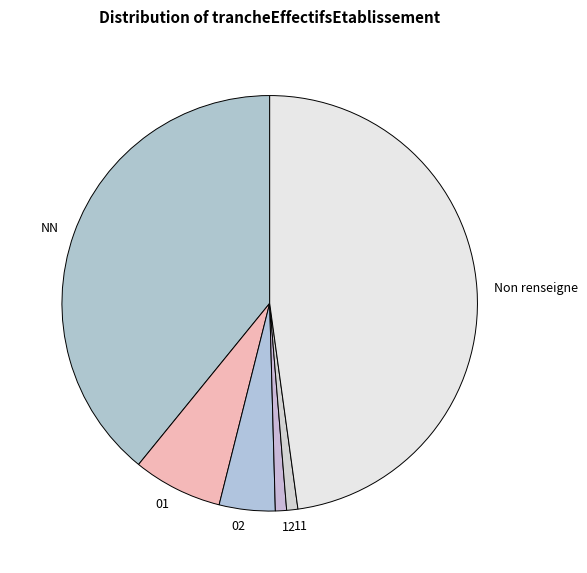

What is the largest slice in the pie chart?

Non renseigne